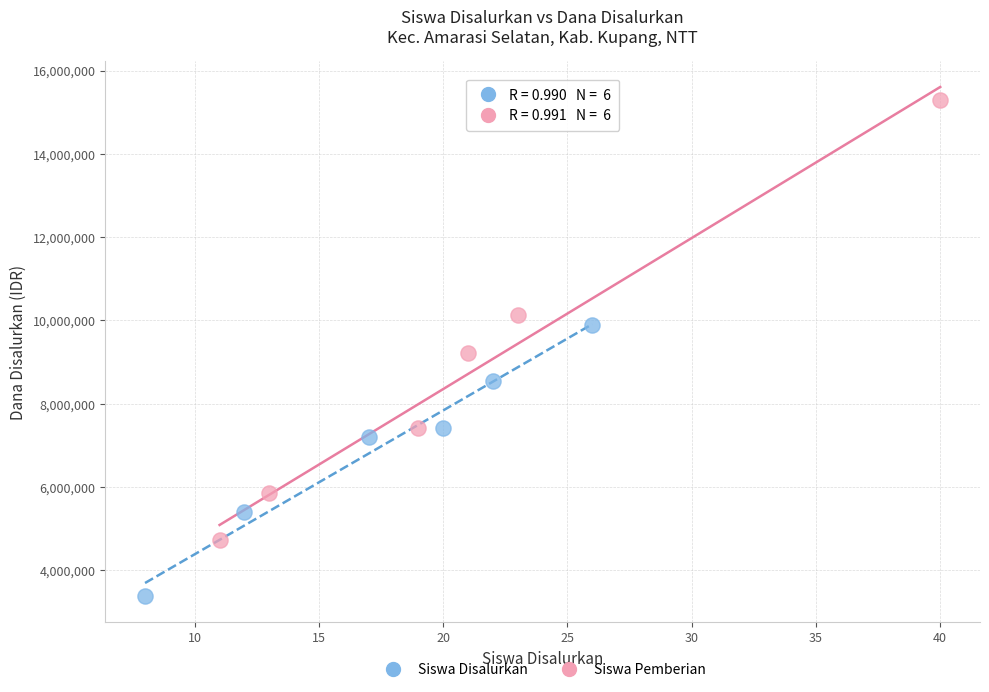

Which series contains the highest Y value?

Siswa Pemberian